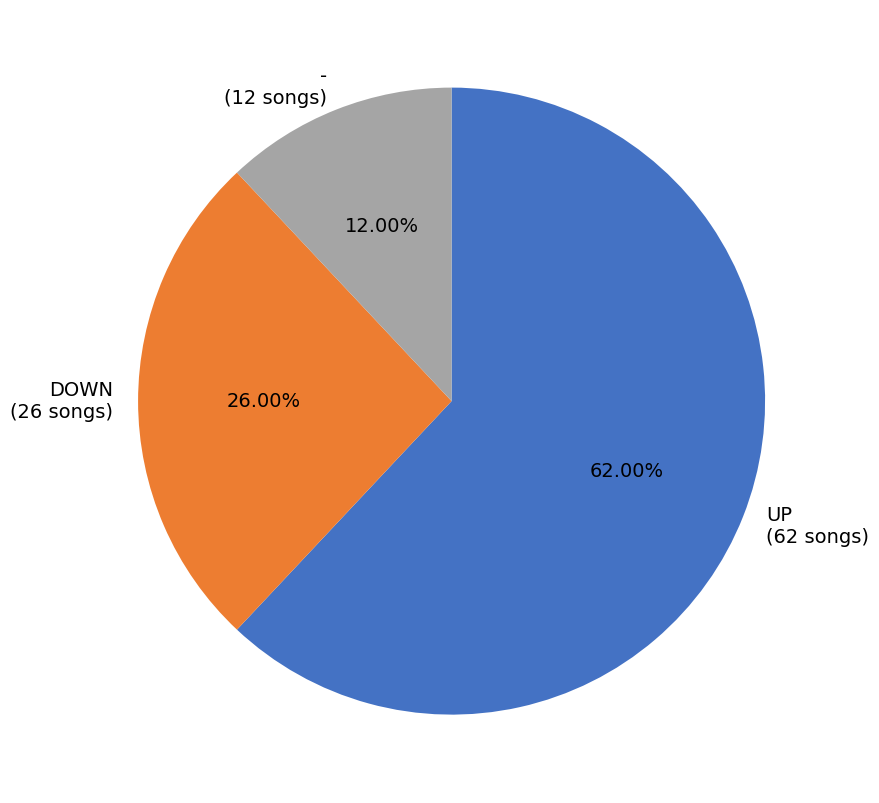

Does UP (62 songs) account for over 50% of the chart?

Yes